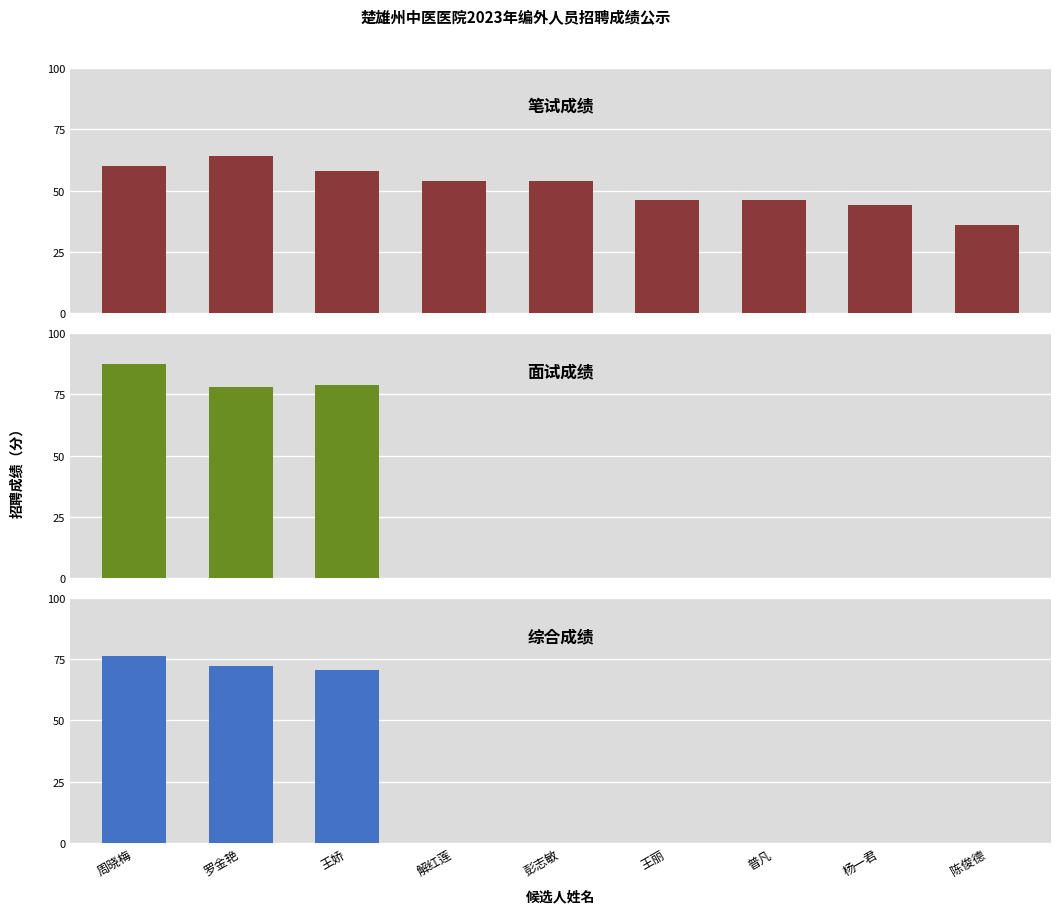

What position from the right is 彭志敏?

5